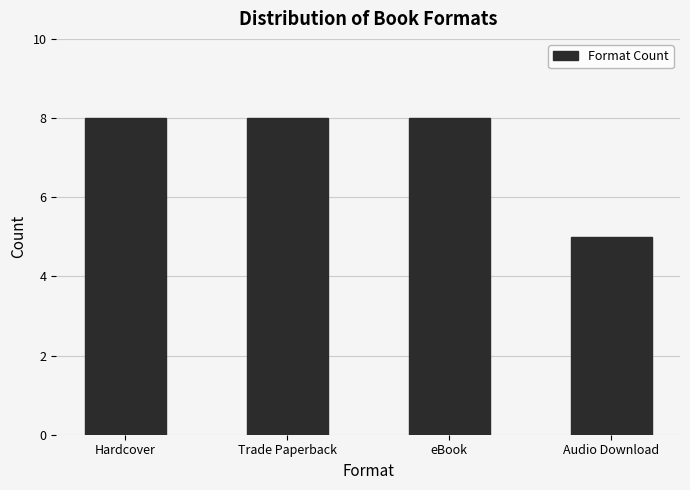

Reading right to left, extract all data points from this chart.

Audio Download=5	eBook=8	Trade Paperback=8	Hardcover=8